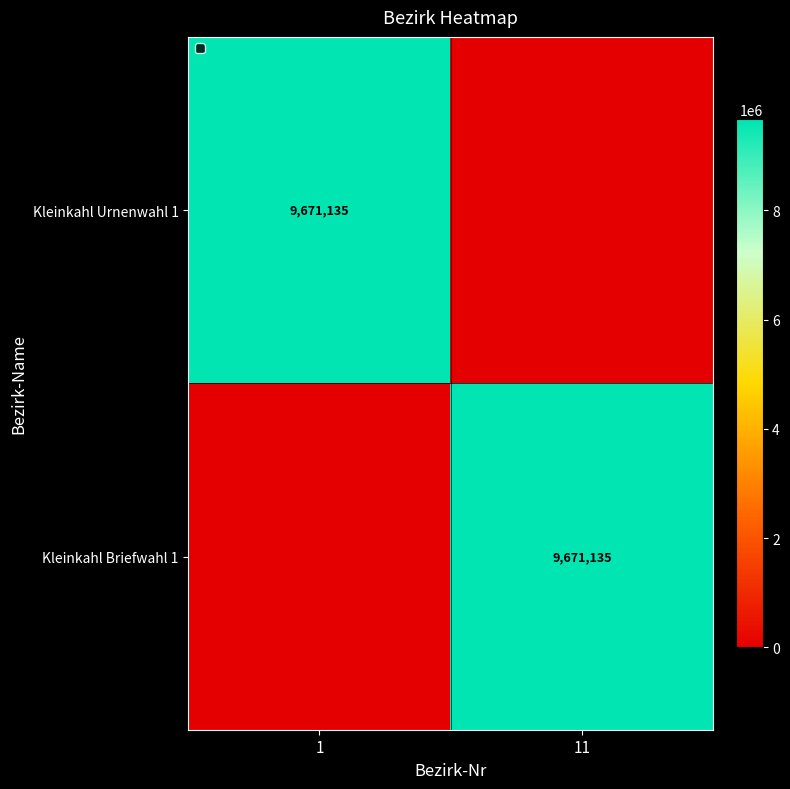

The Kleinkahl Briefwahl 1 series shows 9671135 at 11. True or false?

True